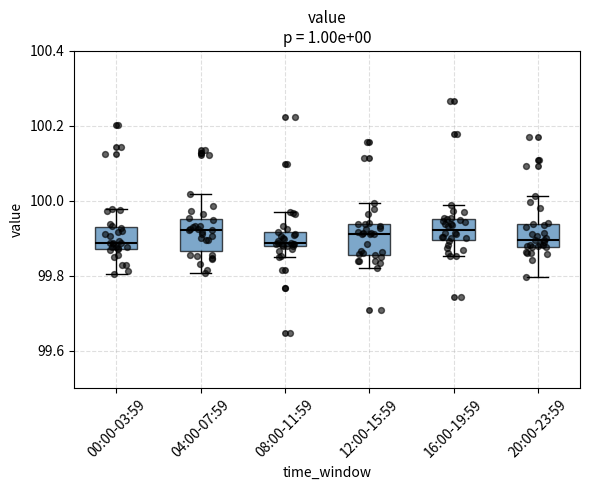

Where does the upper whisker of the box for 00:00-03:59 end on the y-axis? The values are not printed on the chart, so give them approximately, as read against the axis.

99.98